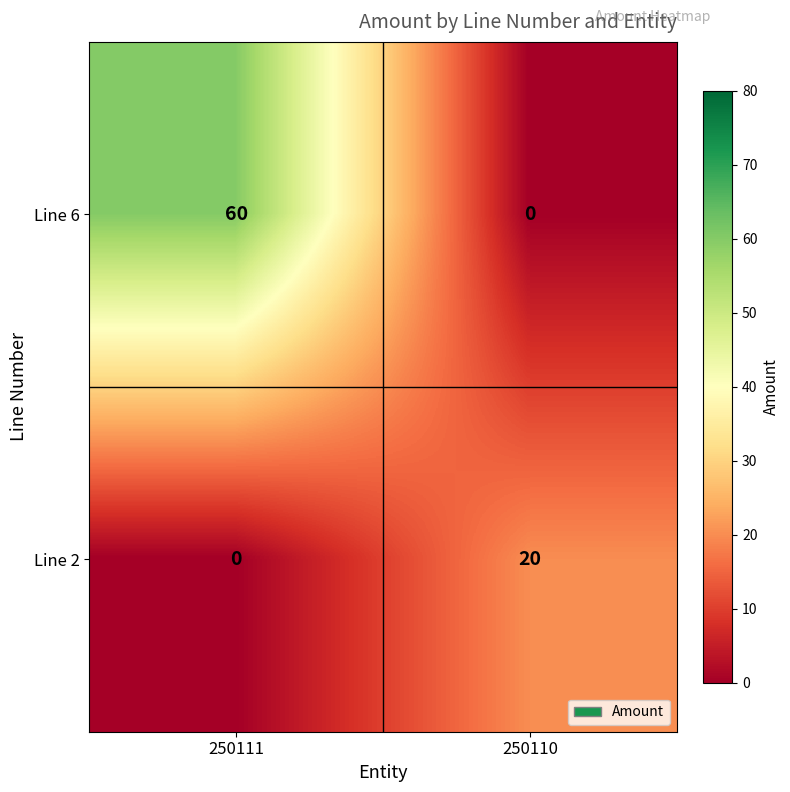

List the series in order of their peak value, highest first.

Line 6, Line 2